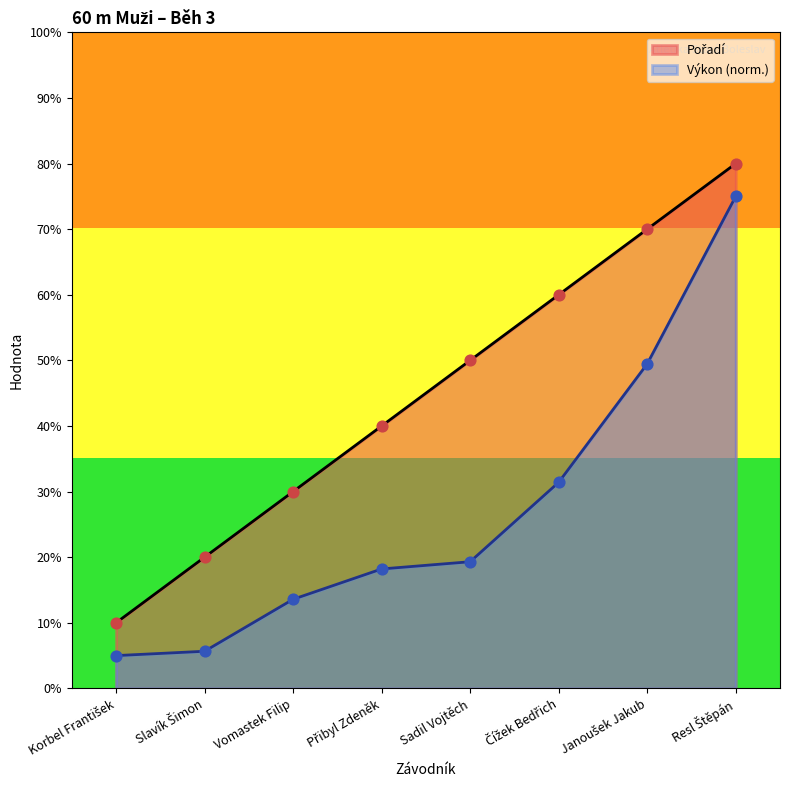

What are all the series names shown in the legend?

Pořadí, Výkon